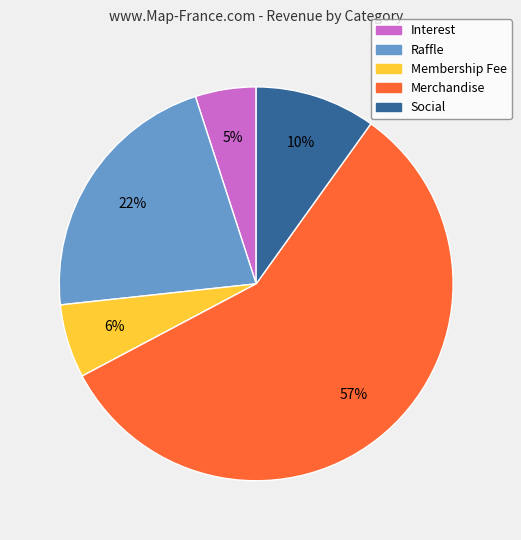

True or false: Social accounts for 18% of the total.

False